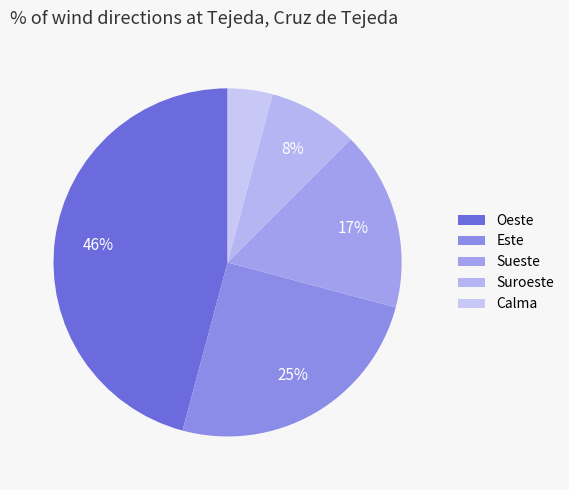

What is the largest slice in the pie chart?

Oeste